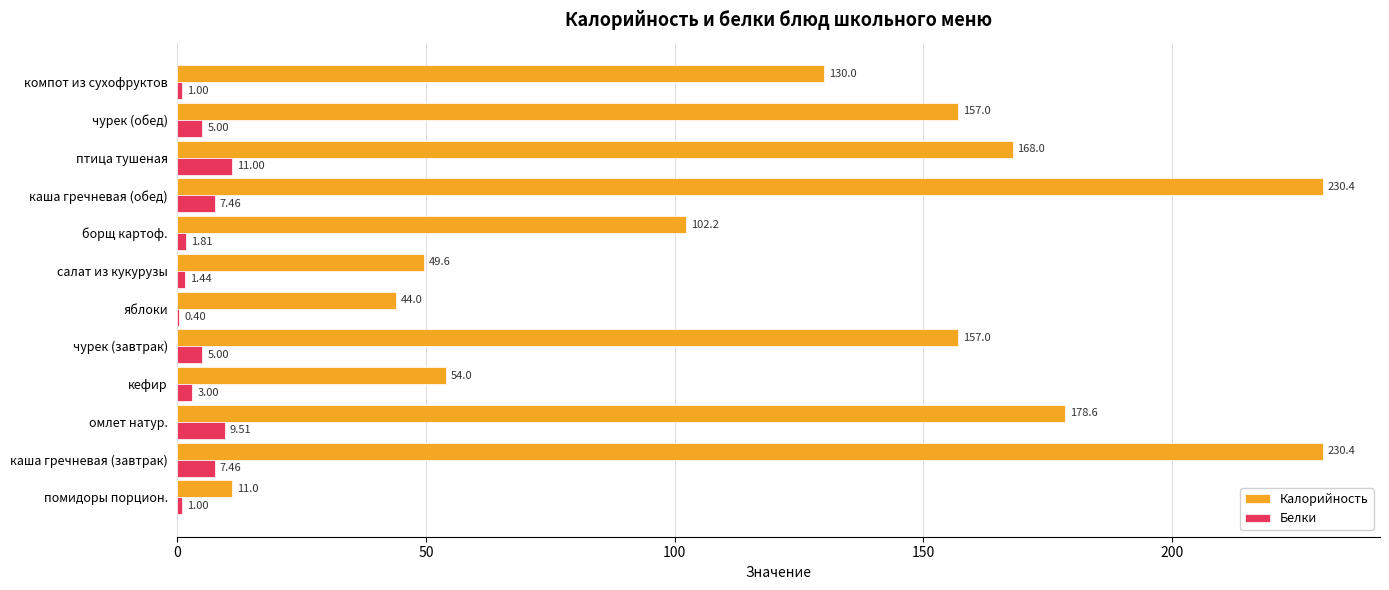

Where is Калорийность nearest to the value 120?

компот из сухофруктов